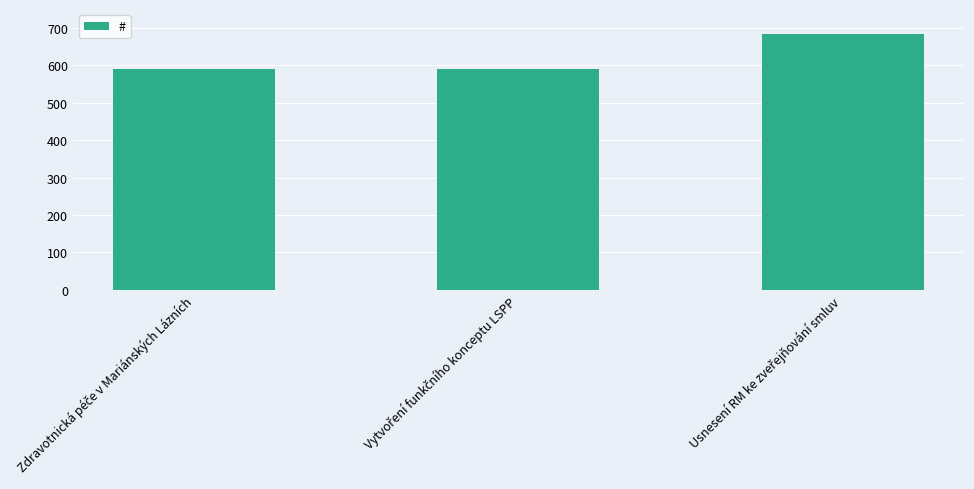

What is the value of the 3rd bar from the left?

684